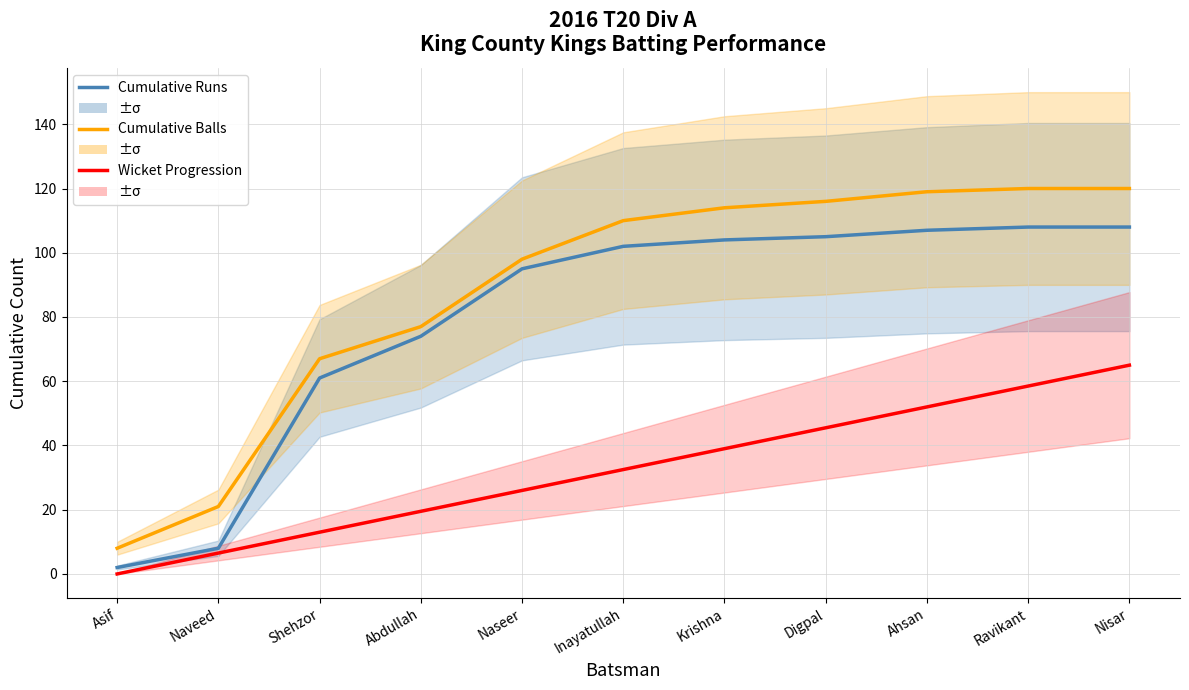

True or false: Cumulative Runs has more than 2 interior local peaks.

False